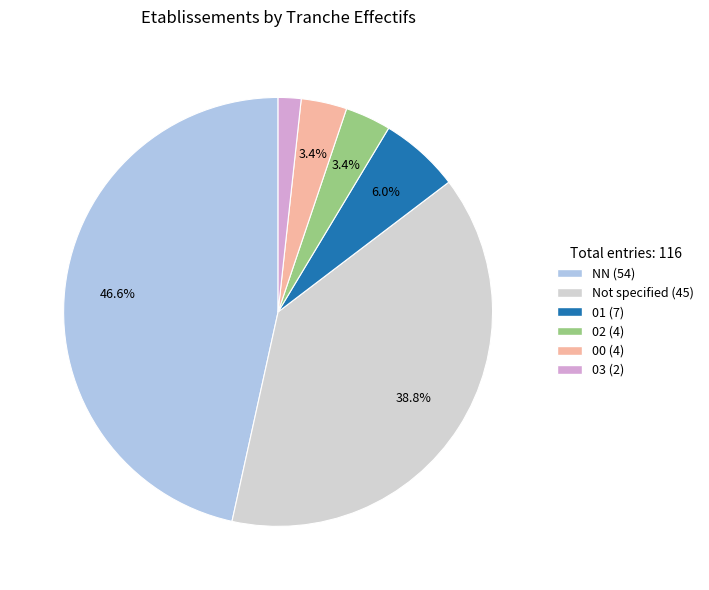

Does any single category account for the majority?

No